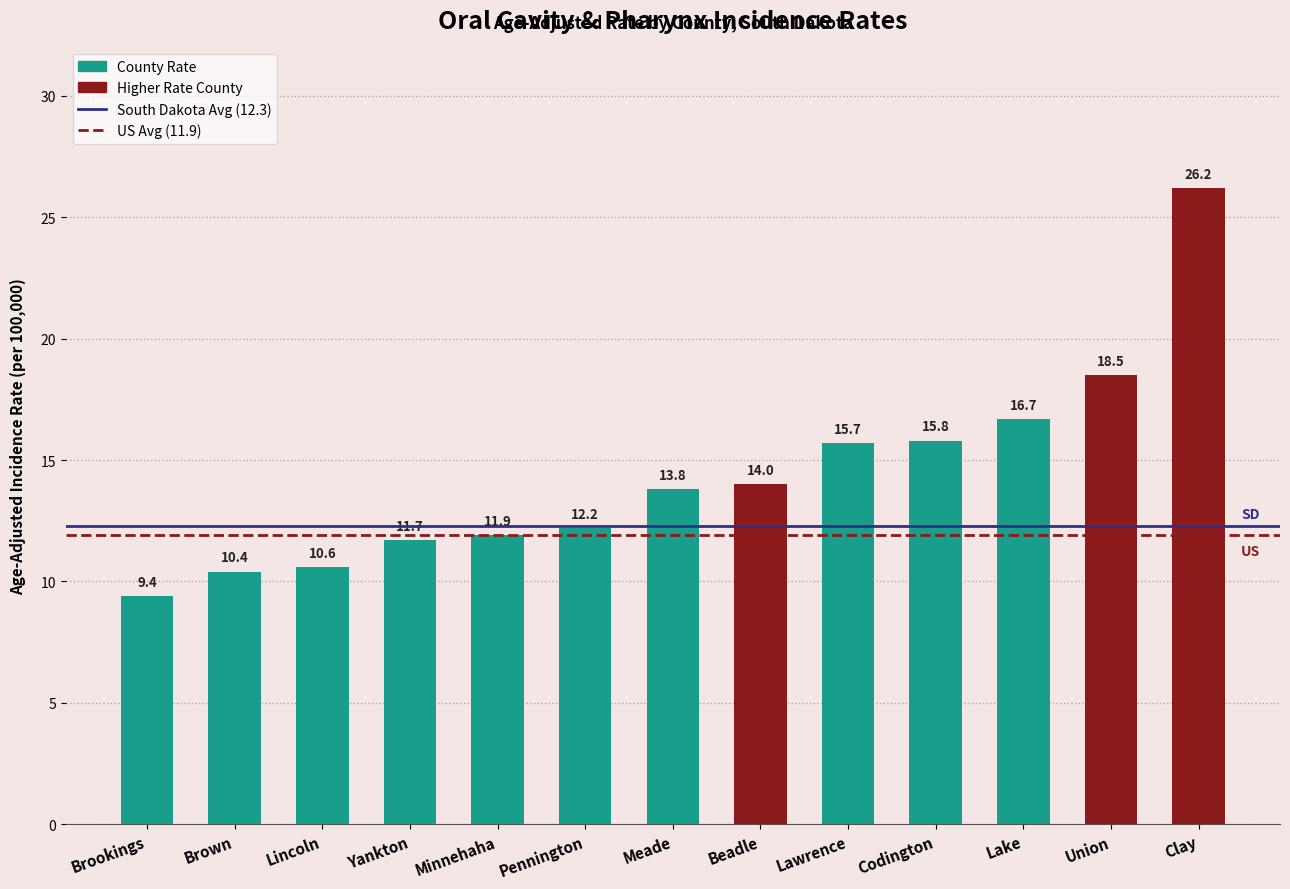

How many bars are there in total?

13